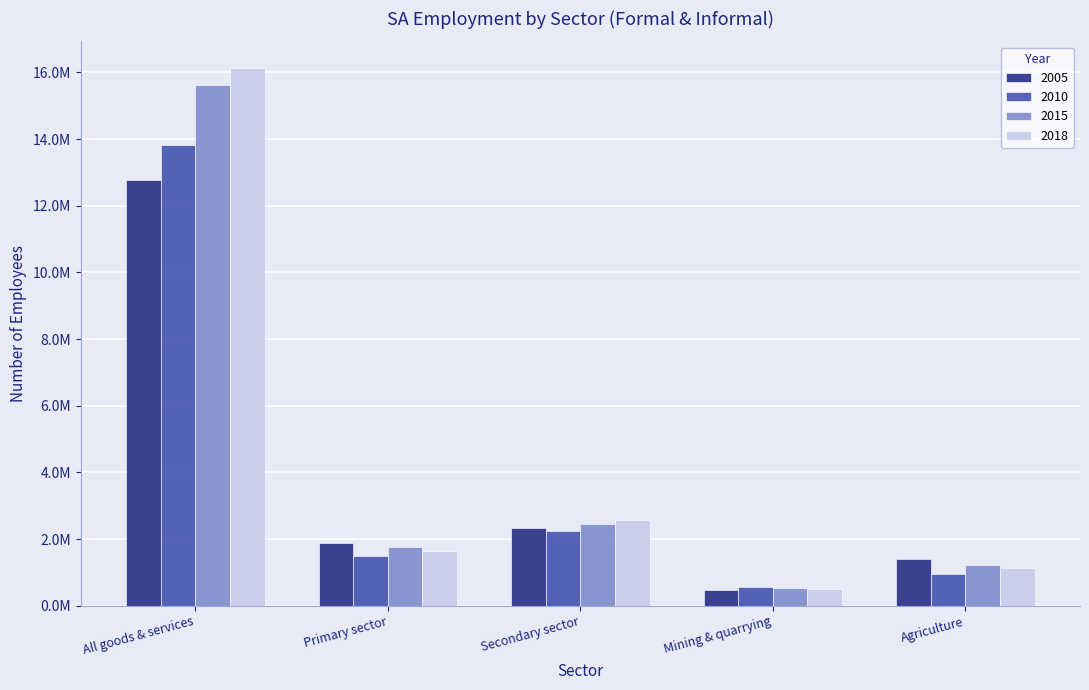

True or false: 2018 has a value of 819403.1 at Mining & quarrying.

False